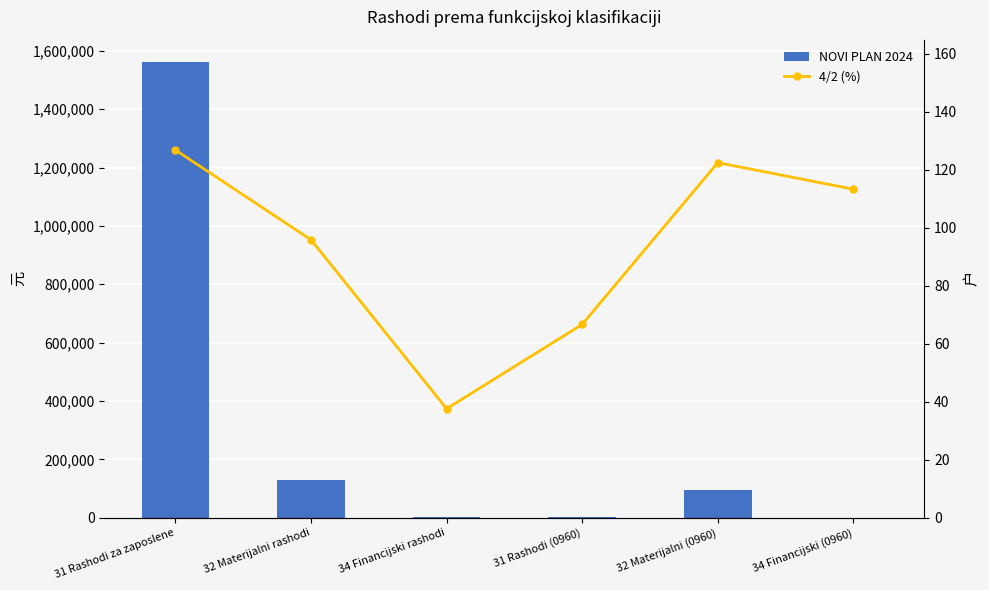

Which has a higher value, 32 Materijalni (0960) or 34 Financijski rashodi?

32 Materijalni (0960)